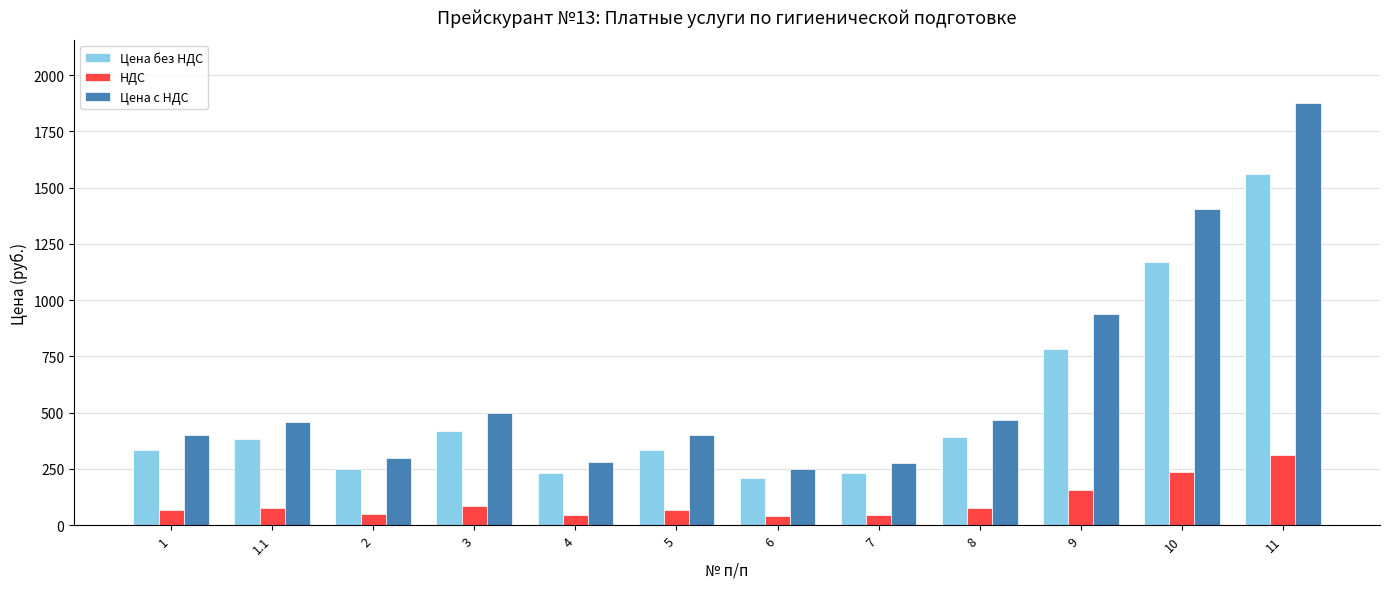

The value of Цена с НДС at 11 is 3131.8. True or false?

False